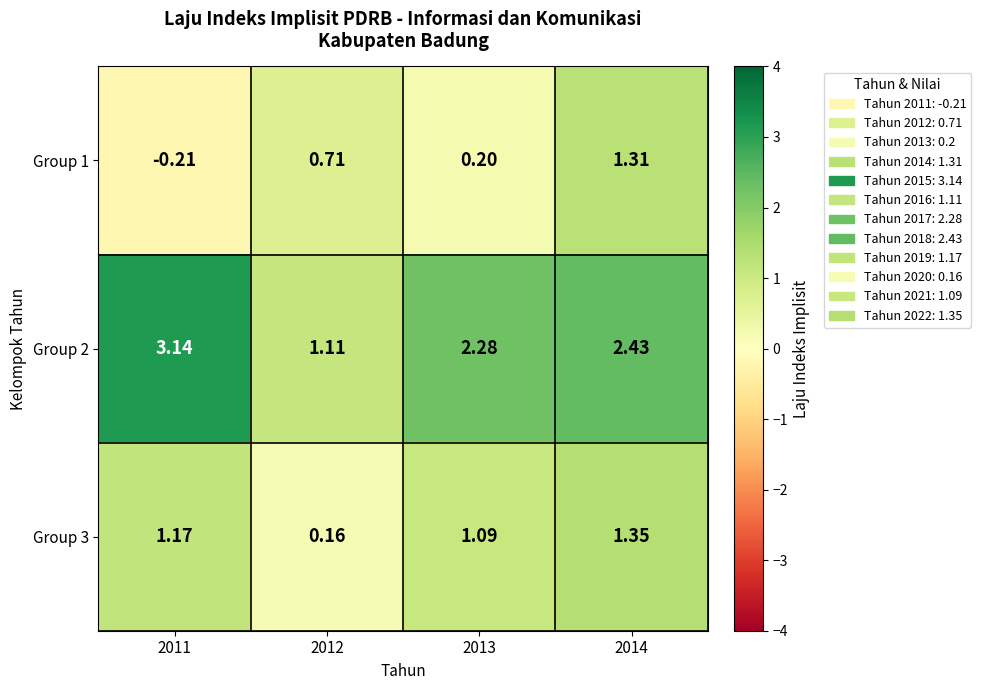

List the series in order of their peak value, highest first.

Group 2, Group 3, Group 1